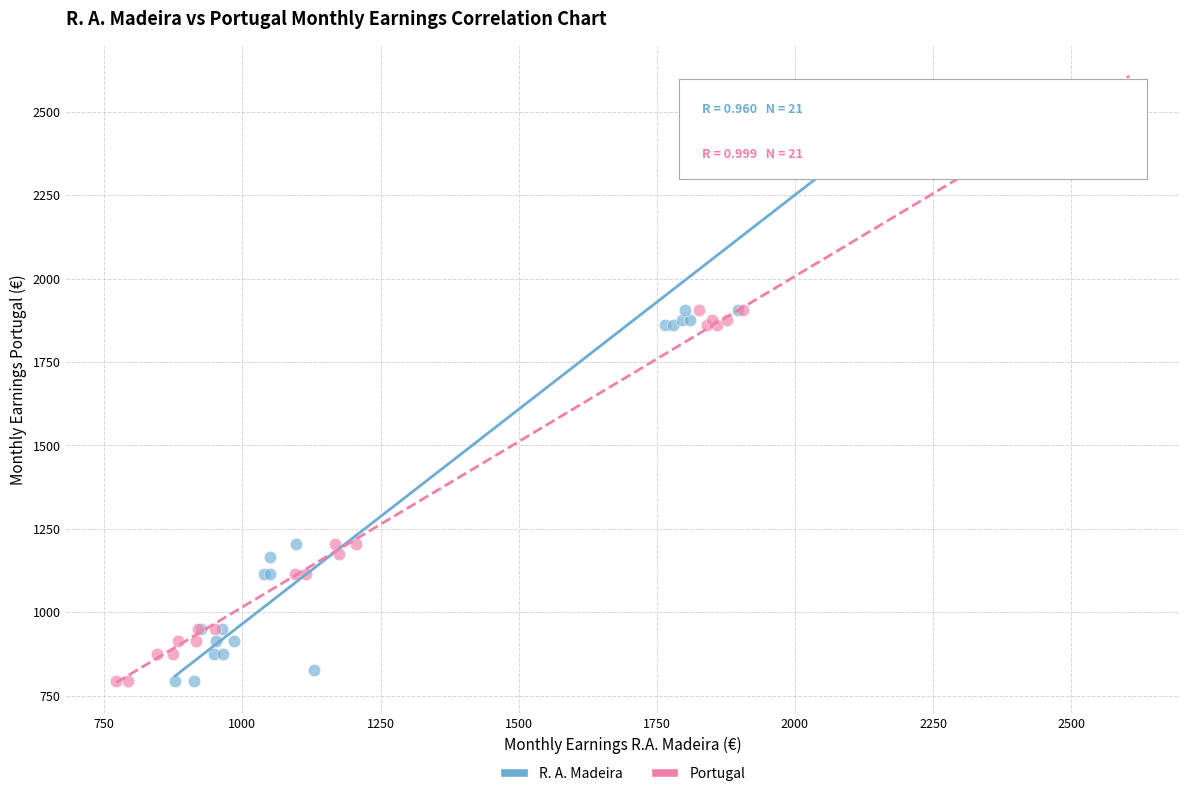

What are all the series names shown in the legend?

R. A. Madeira, Portugal